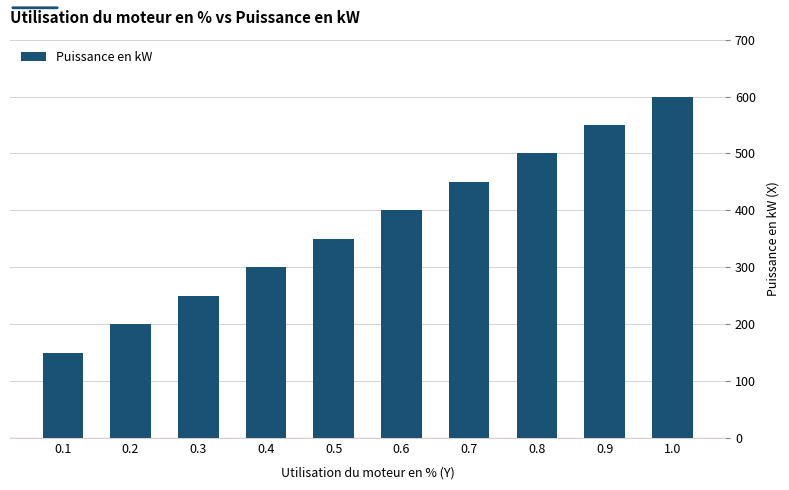

Reading right to left, extract all data points from this chart.

600	550	500	450	400	350	300	250	200	150